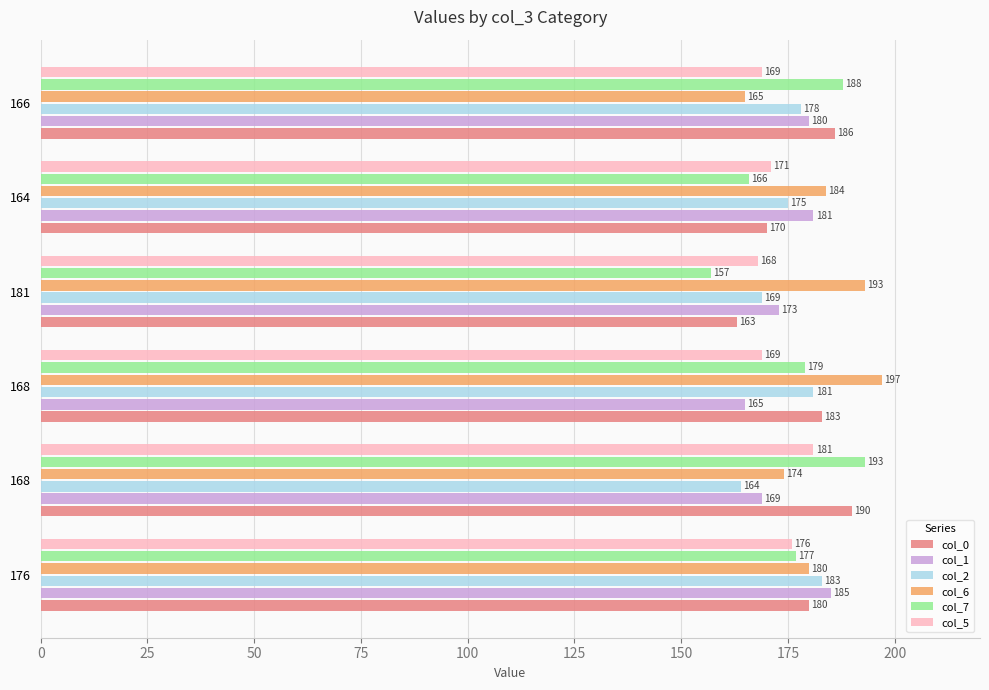

What are all the series names shown in the legend?

col_0, col_1, col_2, col_6, col_7, col_5